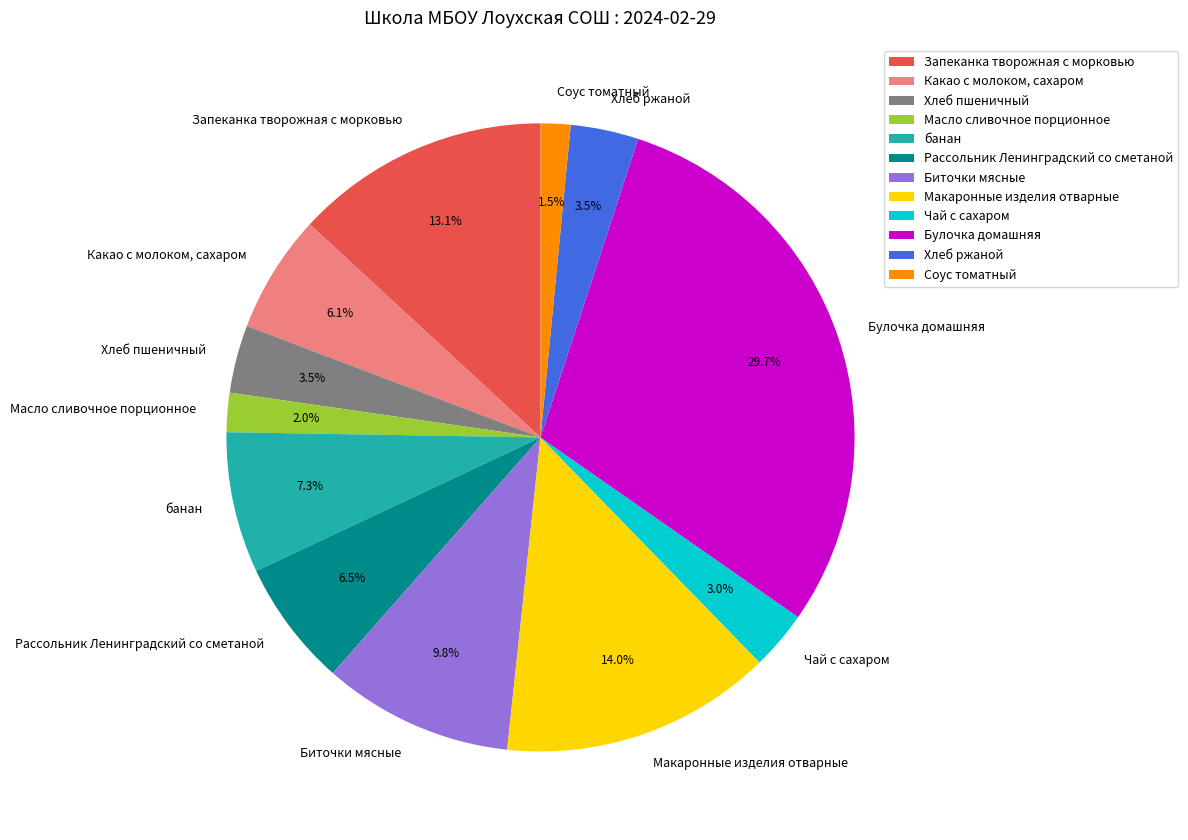

Is the sum of Хлеб ржаной and Масло сливочное порционное greater than half?

No